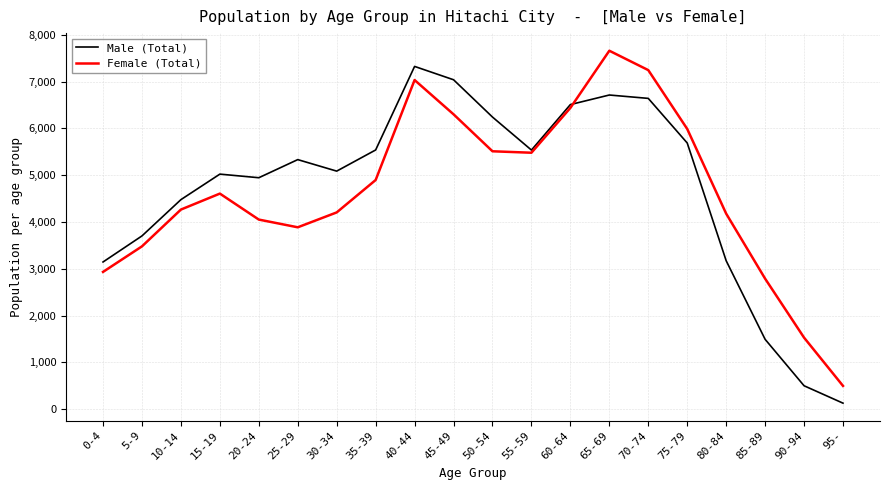

What is the sum of all Male (Total) values?

94227